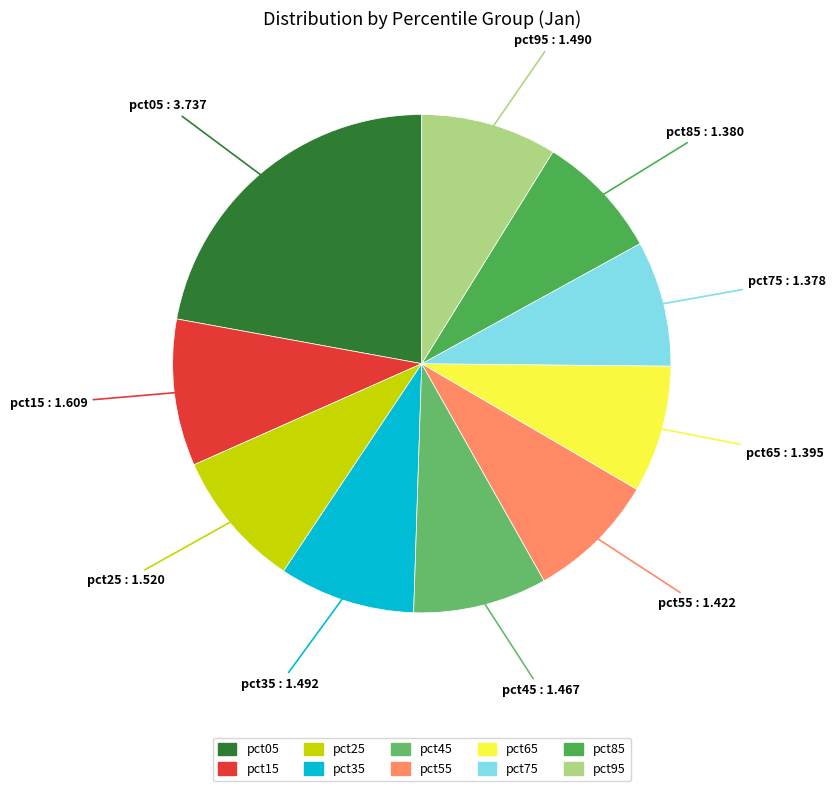

How many slices are in this pie chart?

10